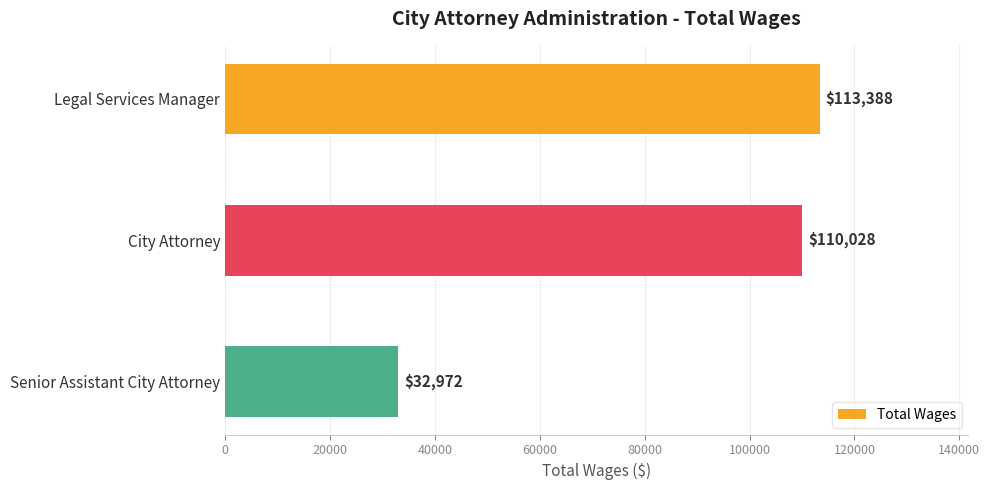

Is it true that the value at Senior Assistant City Attorney is 32972?

True